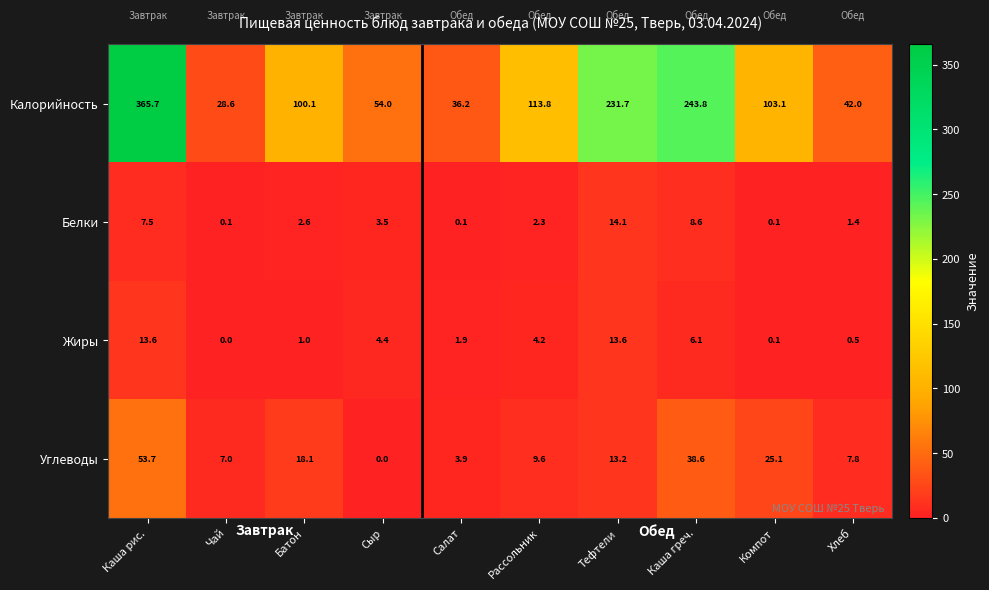

What is the highest value of the Углеводы series?

53.7